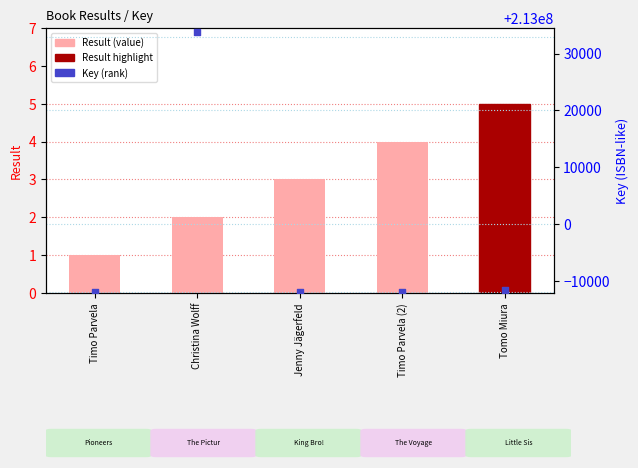

Which series reaches the minimum Y coordinate?

Result